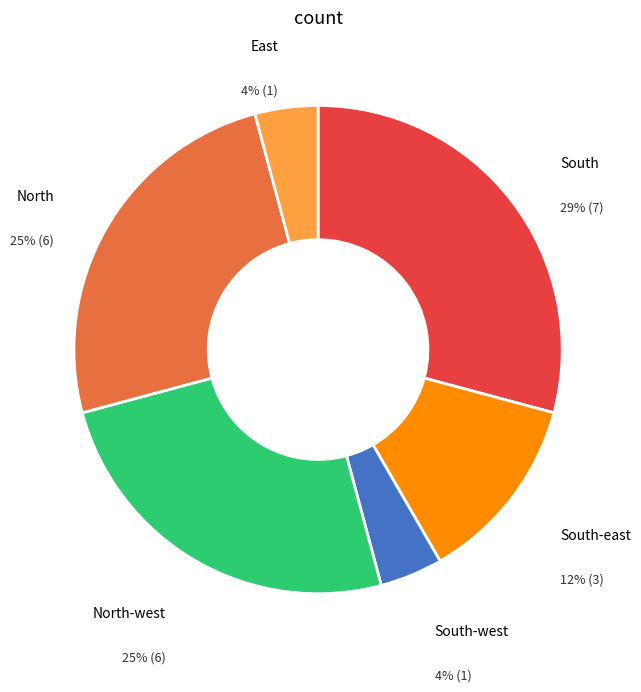

Is there a majority slice in this chart?

No